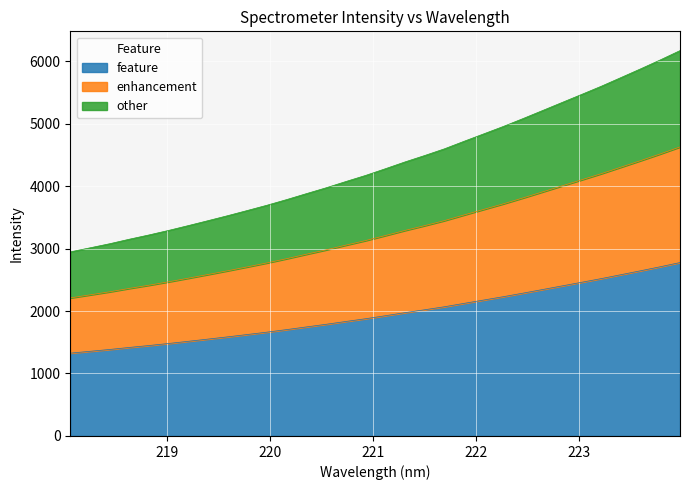

Reading left to right, list all the values displayed in this chart.

218.0596=1325.8	218.2508=1355.0	218.442=1384.5	218.6332=1417.1	218.8244=1447.9	219.0156=1480.6	219.2067=1515.4	219.3979=1550.8	219.589=1586.8	219.7801=1624.2	219.9712=1662.2	220.1623=1702.8	220.3533=1745.5	220.5444=1787.5	220.7354=1832.6	220.9264=1876.3	221.1174=1924.2	221.3083=1973.3	221.4993=2019.5	221.6902=2067.4	221.8812=2121.7	222.0721=2175.2	222.263=2228.7	222.4538=2285.3	222.6447=2343.5	222.8355=2402.0	223.0264=2460.3	223.2172=2519.3	223.408=2581.7	223.5987=2644.4	223.7895=2708.7	223.9802=2775.5